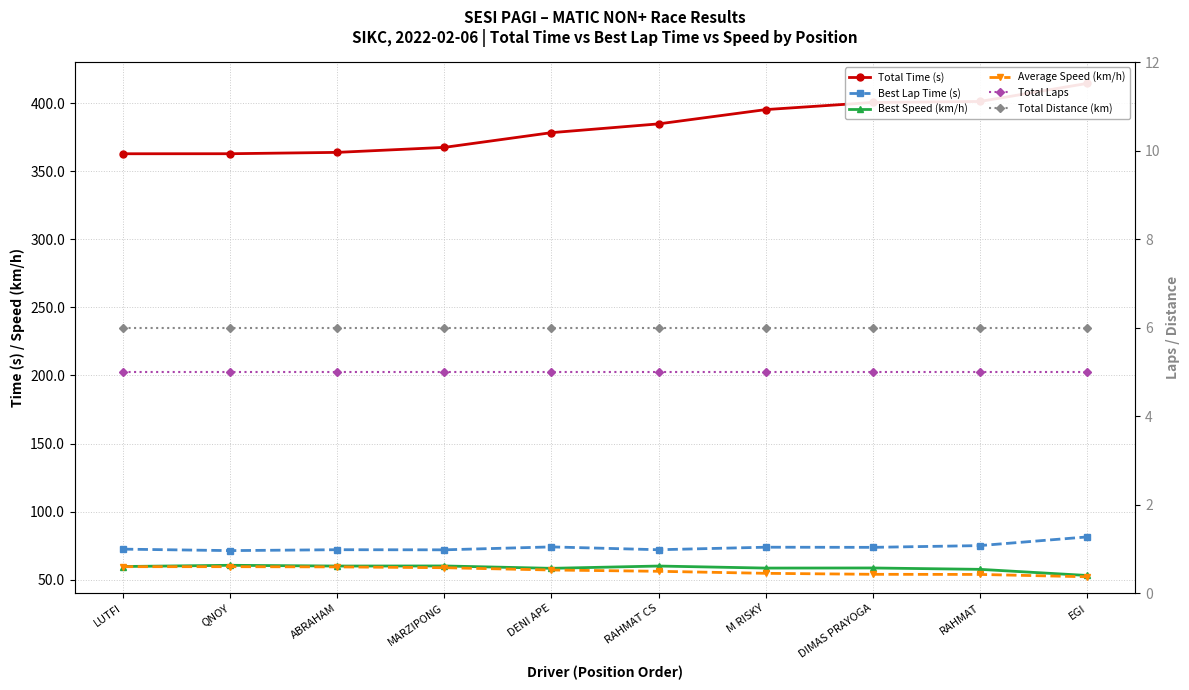

True or false: Total Time (s) has more than 1 interior local peaks.

False